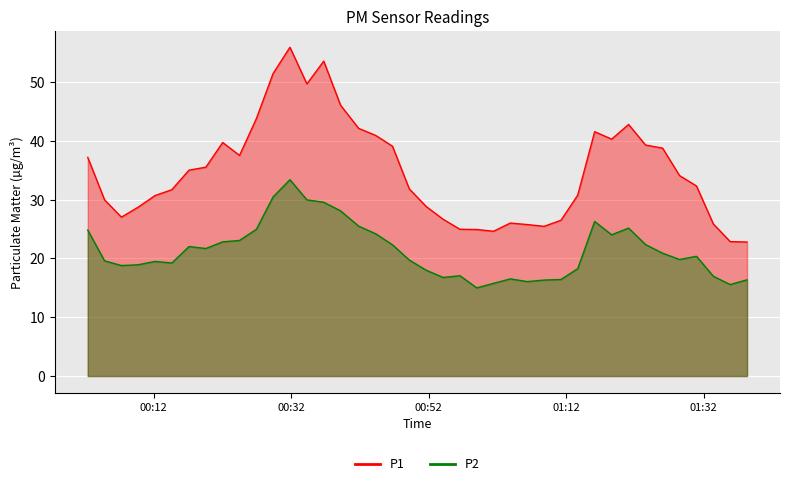

What is the average value of the P1 series?

34.8